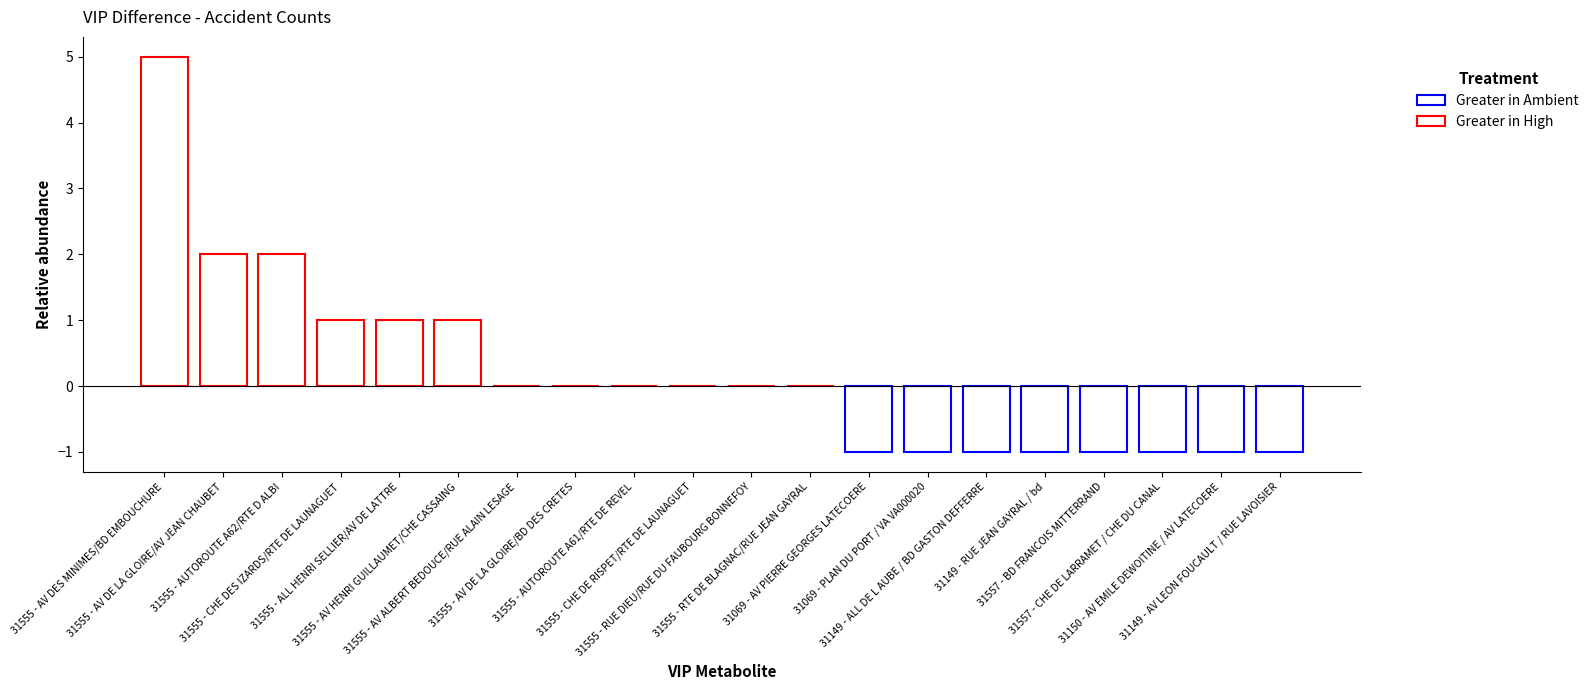

The chart shows a value of 0 at 31557 - BD FRANCOIS MITTERRAND. True or false?

False